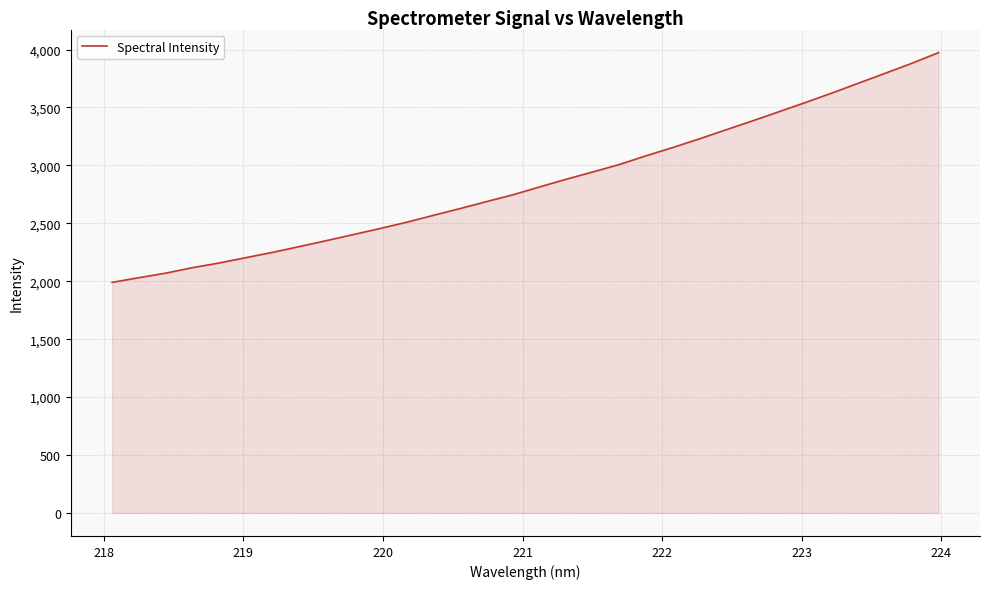

What is the difference between the maximum and minimum values?

1983.1